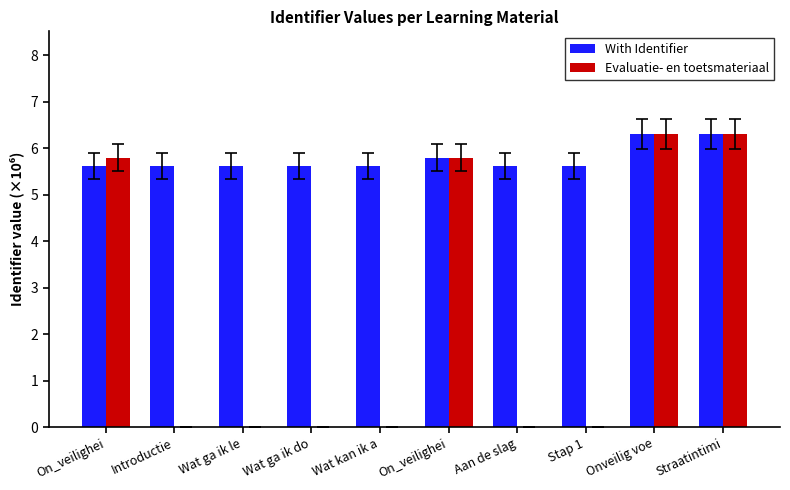

What is the value of the Evaluatie- en toetsmateriaal bar at the 10th from the left?

6.3